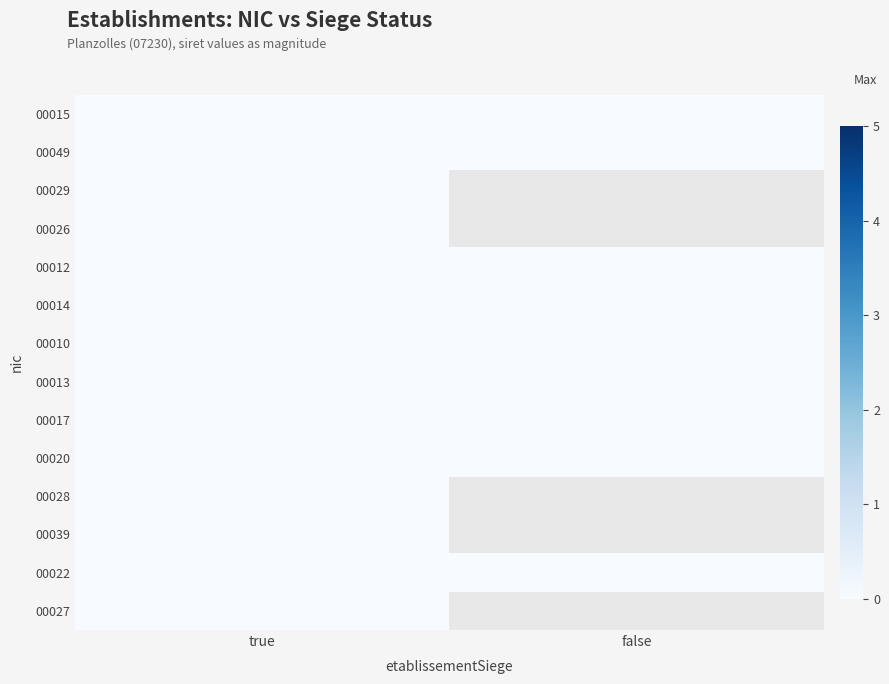

Which has a higher value, true or false?

true